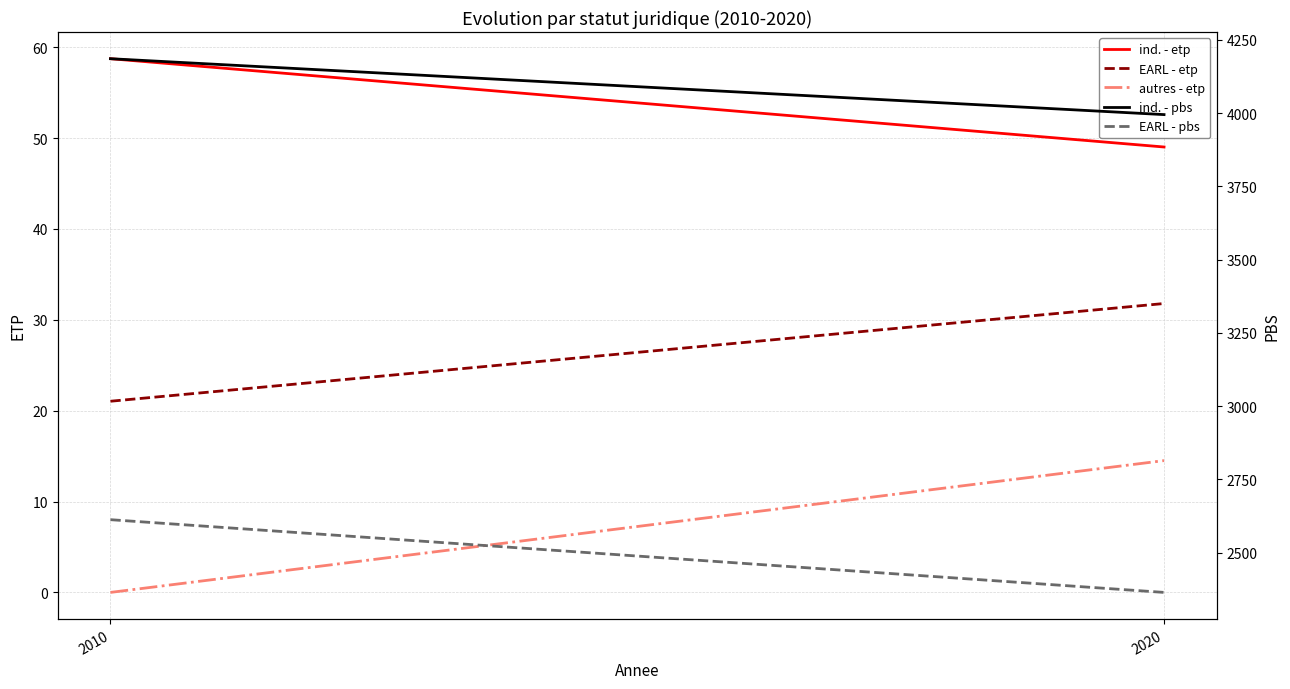

What is the difference between the maximum and minimum values in the EARL - pbs series?

248.2